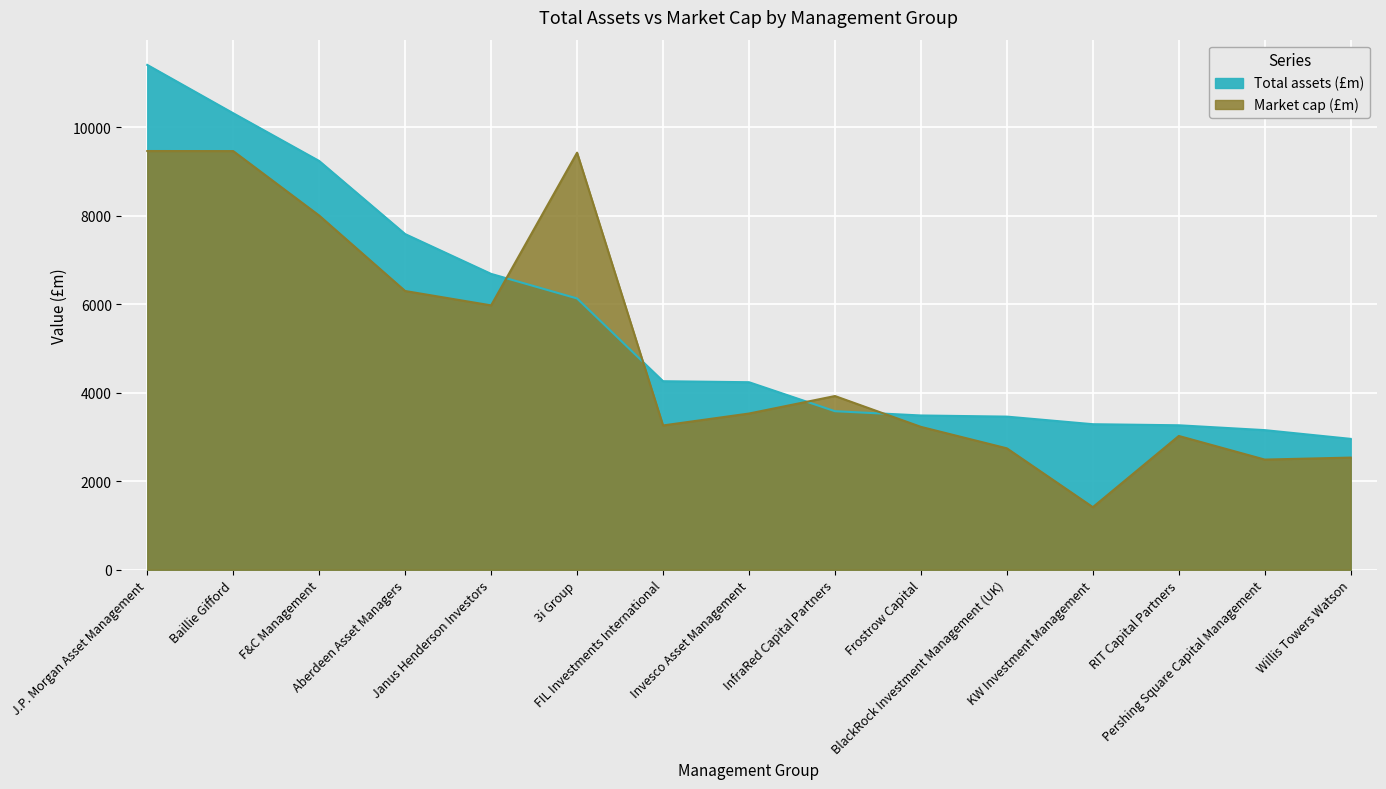

Which category has the highest value across all series?

J.P. Morgan Asset Management